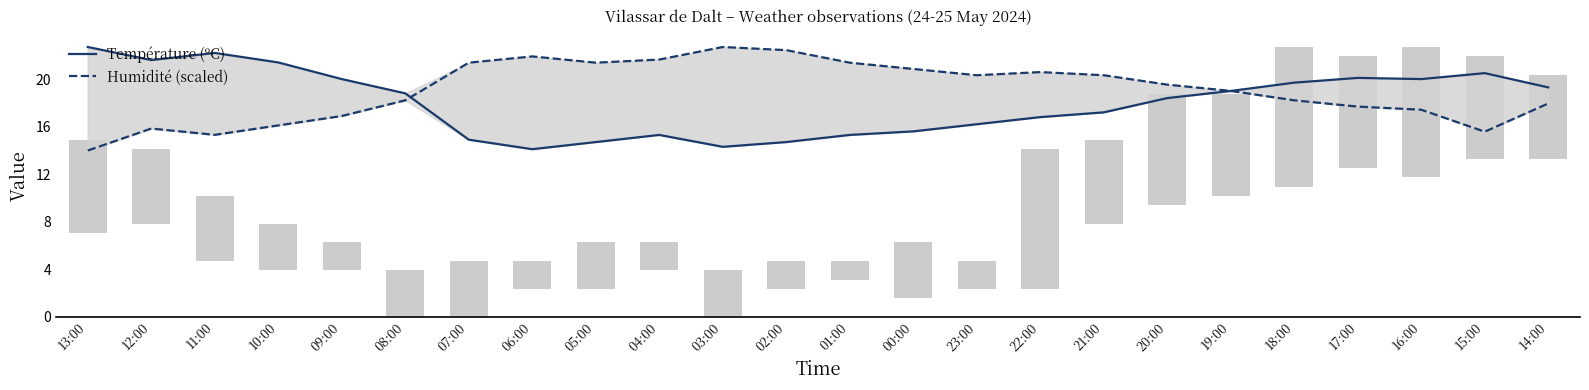

Which series has the largest total across all categories?

Humidité (scaled)